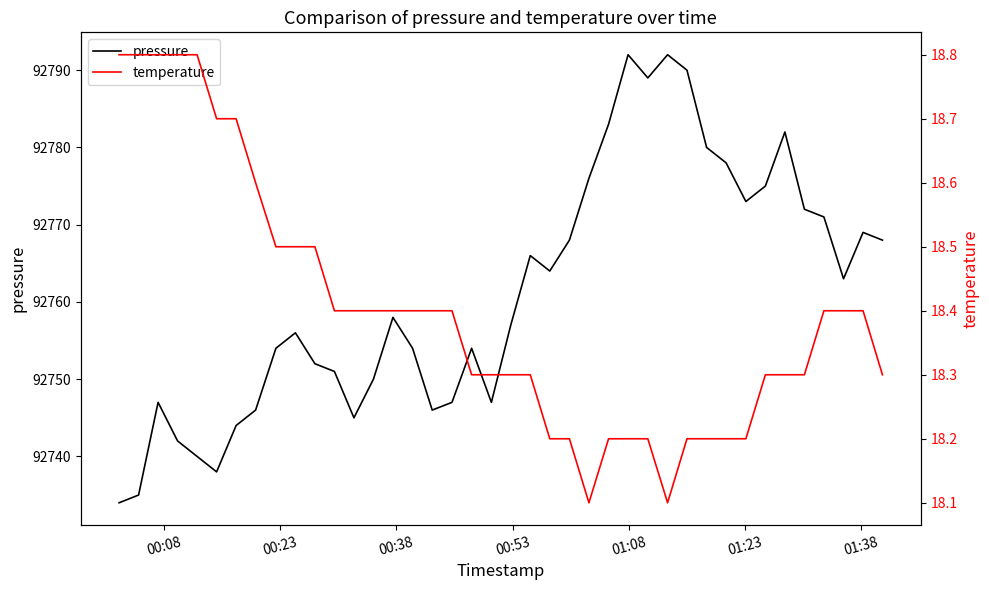

How many values in the pressure series exceed 92758?

19